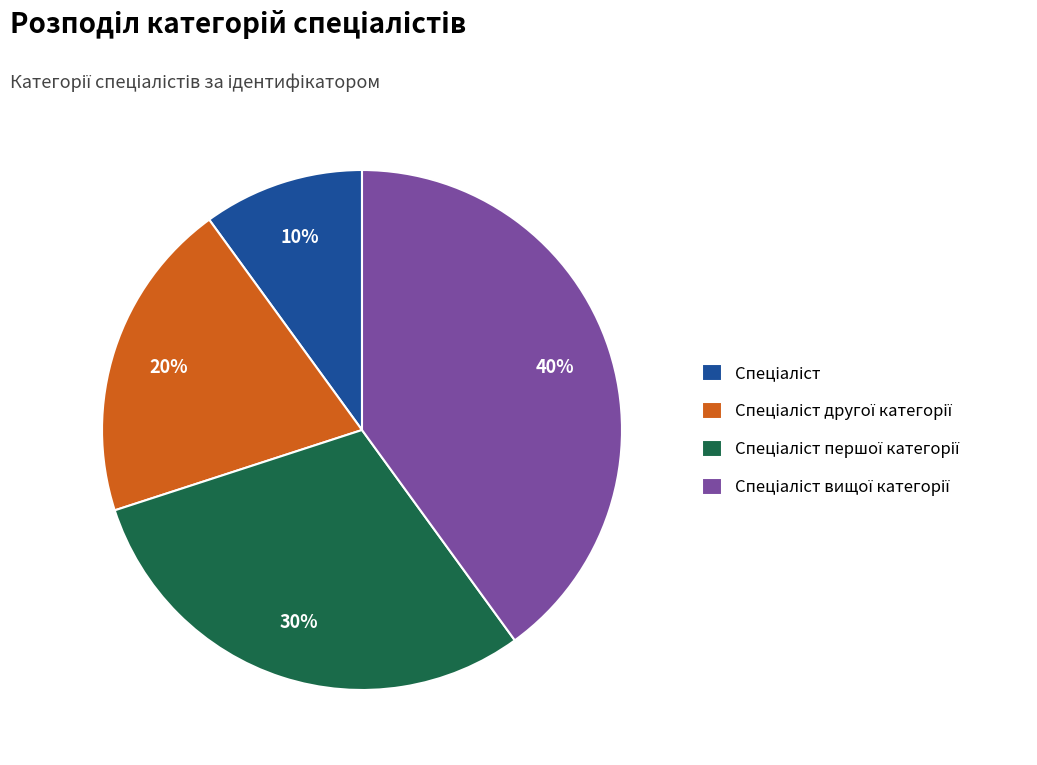

Is there a majority slice in this chart?

No